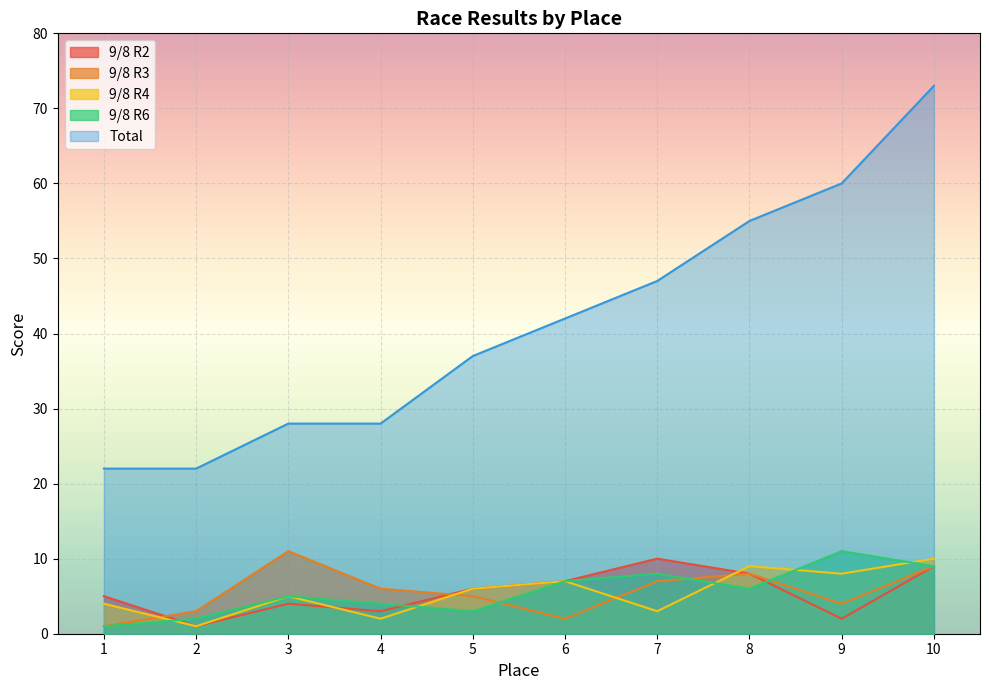

How many lines are shown in the chart?

5